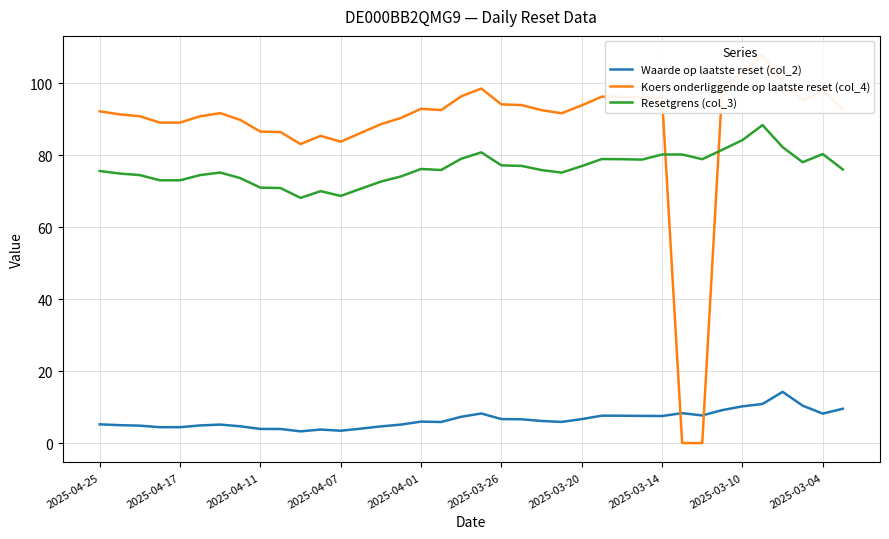

True or false: Waarde op laatste reset (col_2) and Resetgrens (col_3) intersect in this chart.

False